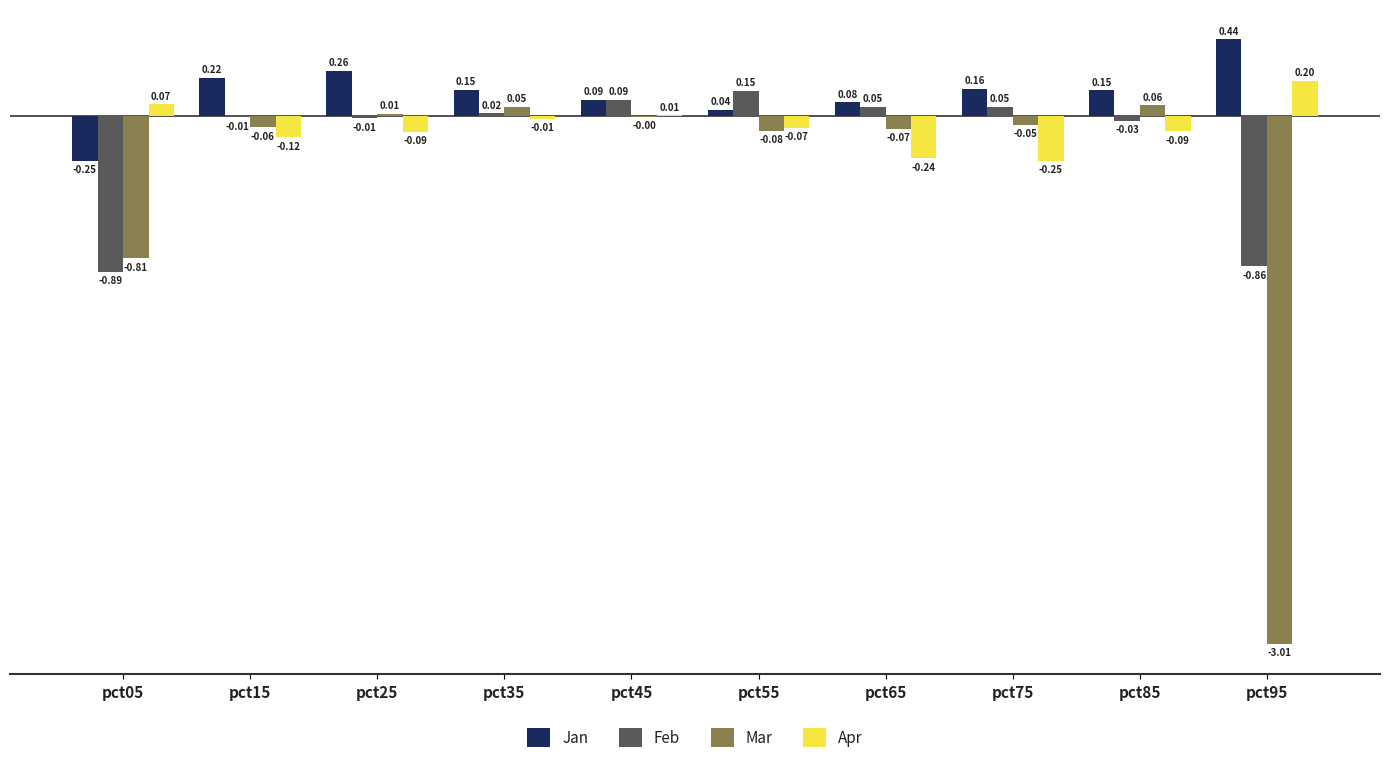

At which category is the sum across all series the highest?

pct35